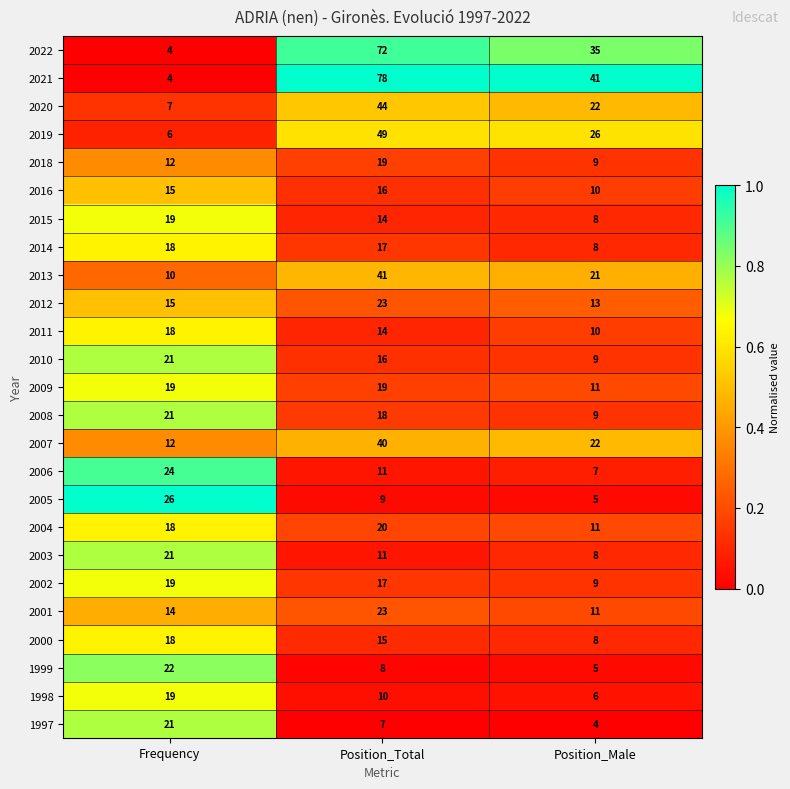

What is the total value across all series at Position_Male?

328